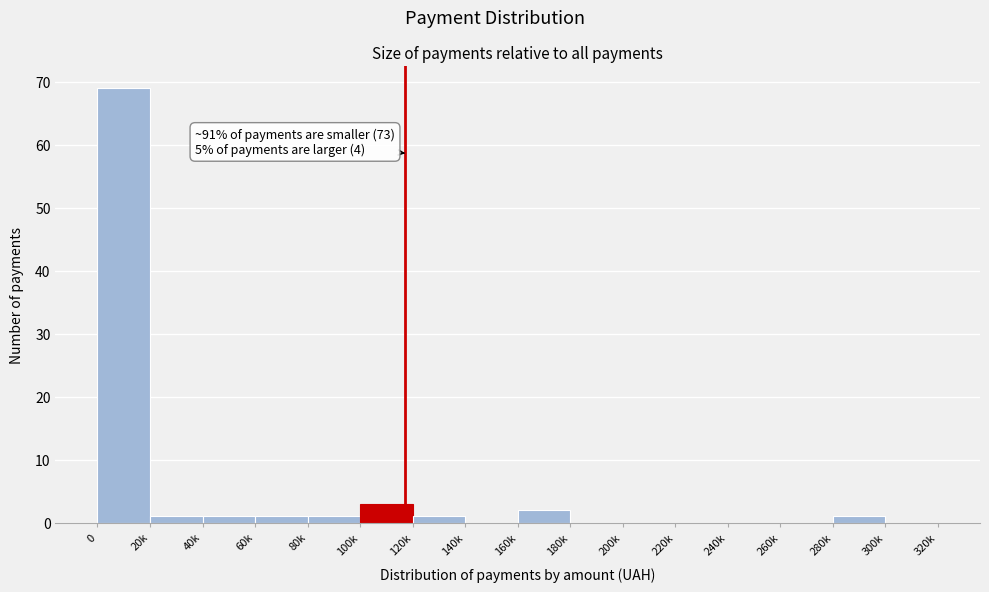

Reading left to right, extract all data points from this chart.

0=69	20k=1	40k=1	60k=1	80k=1	100k=3	120k=1	140k=0	160k=2	180k=0	200k=0	220k=0	240k=0	260k=0	280k=1	300k=0